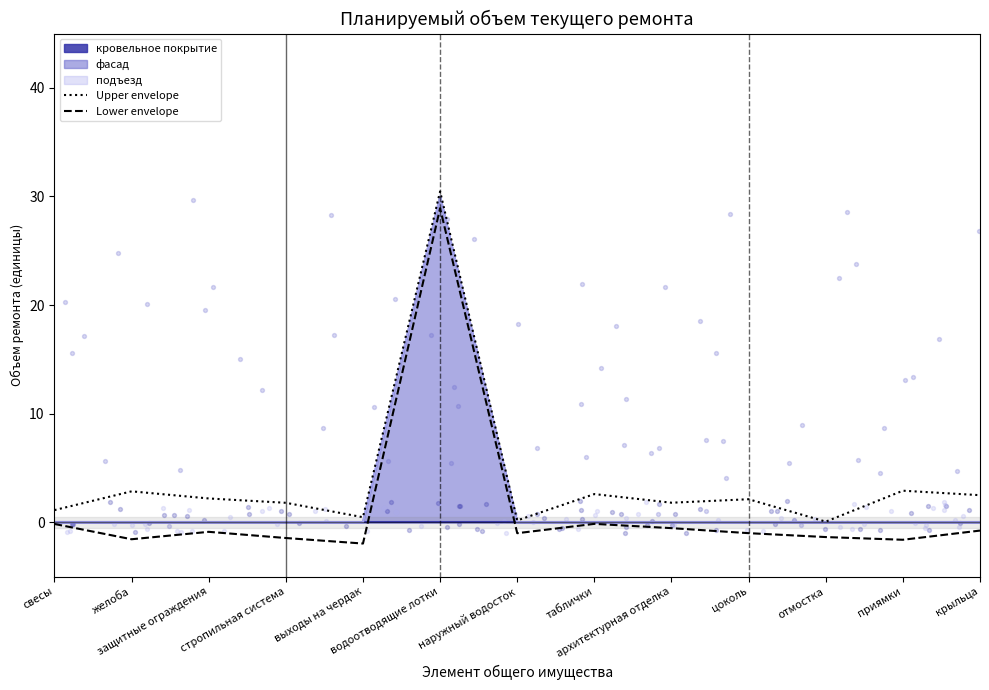

Which series reaches the maximum Y coordinate?

Upper envelope